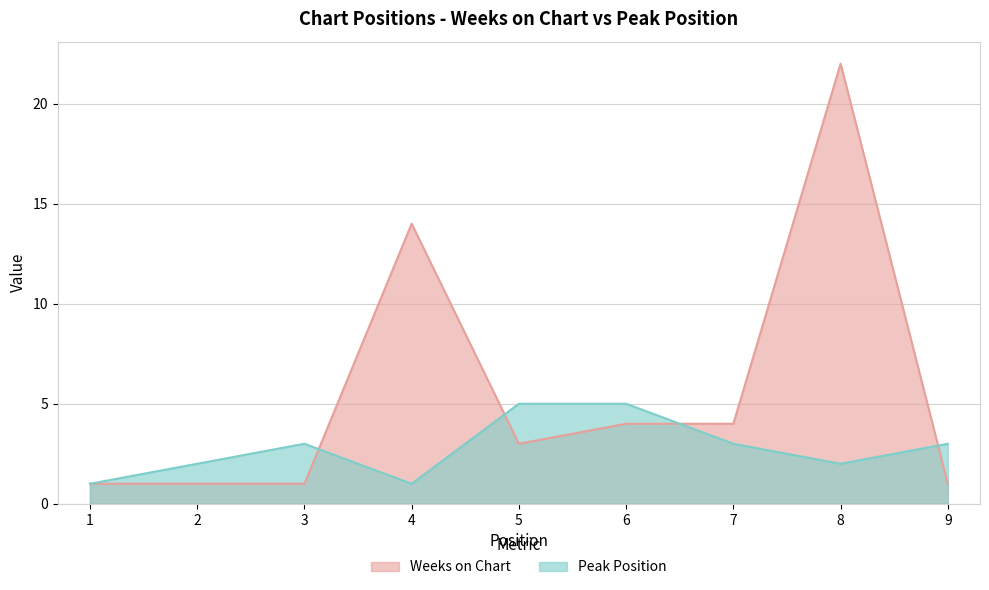

Between which two adjacent categories do Peak Position and Weeks on Chart first intersect?

3 and 4